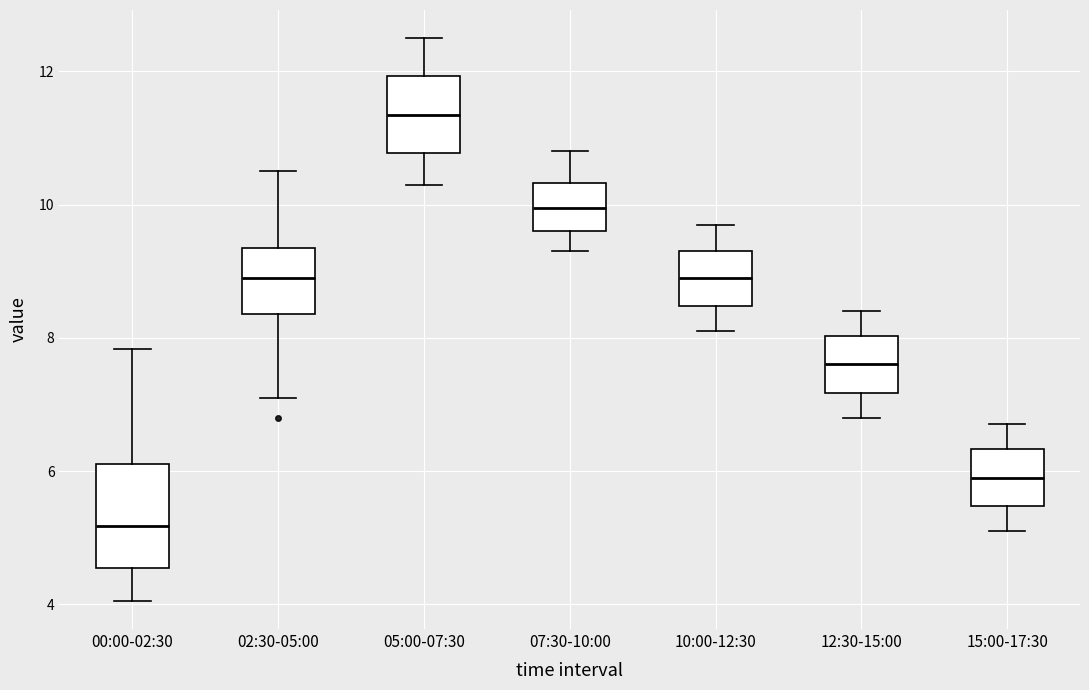

Reading left to right, transcribe this box plot: for each box, give where its median line is, the range the box spans, and where its two whiskers end, as read against the y-axis. The values are not printed on the chart, so give them approximately, as read against the axis.

00:00-02:30: median 5.2, box 4.6 to 6.2, whiskers 4.0 to 7.8
02:30-05:00: median 9.0, box 8.4 to 9.4, whiskers 7.2 to 10.6
05:00-07:30: median 11.4, box 10.8 to 12.0, whiskers 10.4 to 12.6
07:30-10:00: median 10.0, box 9.6 to 10.4, whiskers 9.4 to 10.8
10:00-12:30: median 9.0, box 8.4 to 9.4, whiskers 8.2 to 9.8
12:30-15:00: median 7.6, box 7.2 to 8.0, whiskers 6.8 to 8.4
15:00-17:30: median 6.0, box 5.4 to 6.4, whiskers 5.2 to 6.8